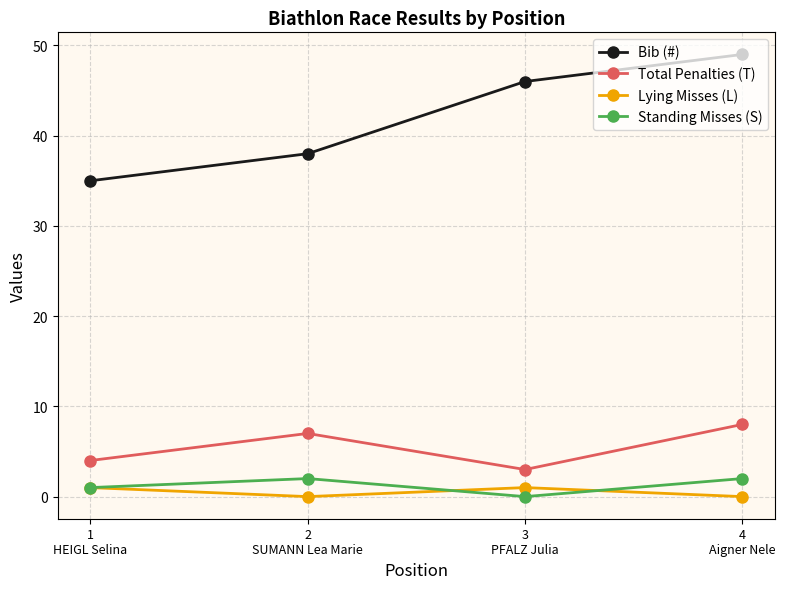

How many data points does each series have?

4